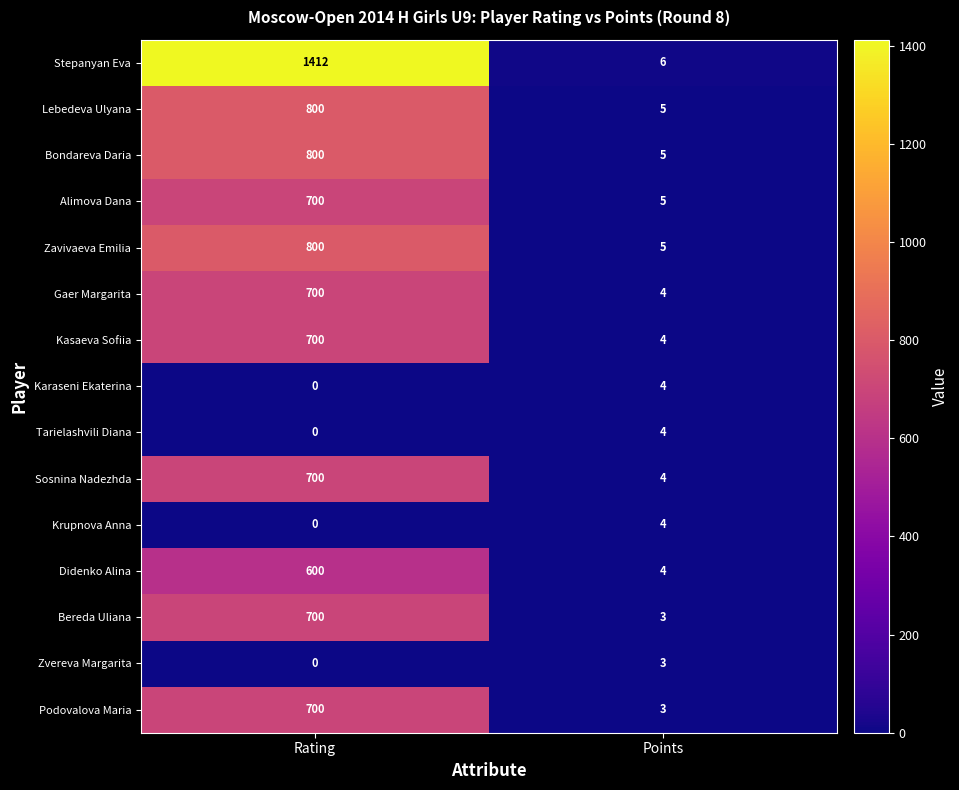

What is the difference between the maximum and minimum values in the Lebedeva Ulyana series?

795